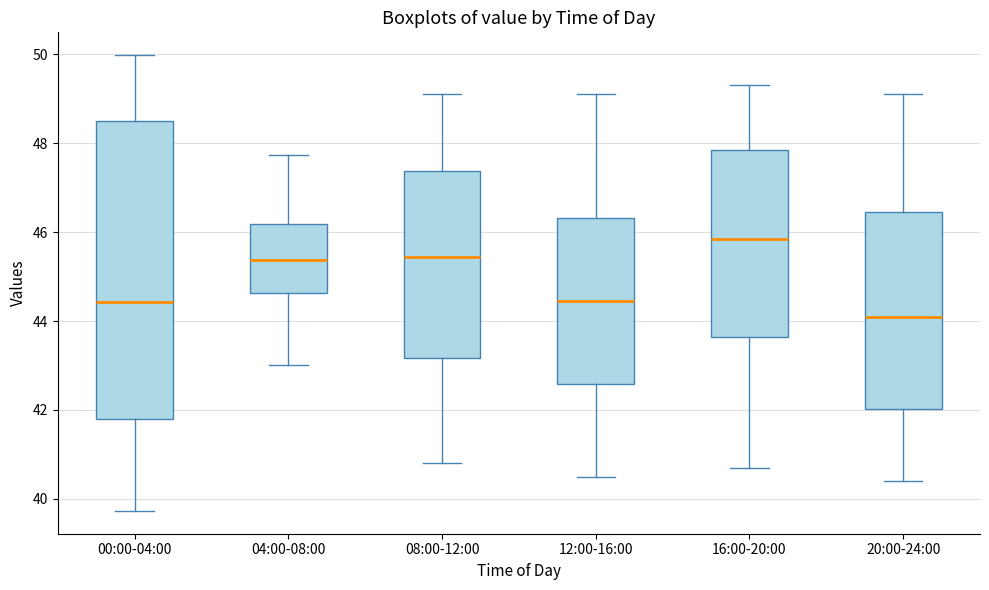

Comparing the boxes themselves (not the whiskers), which one is the tallest?

00:00-04:00